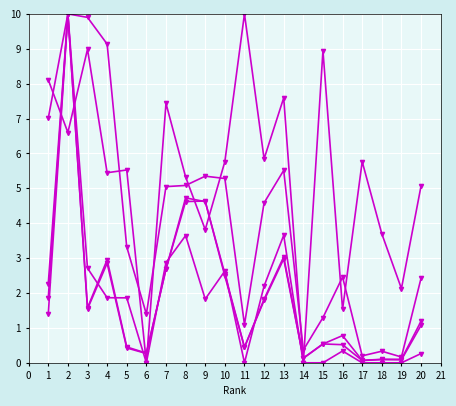

How many lines are shown in the chart?

5